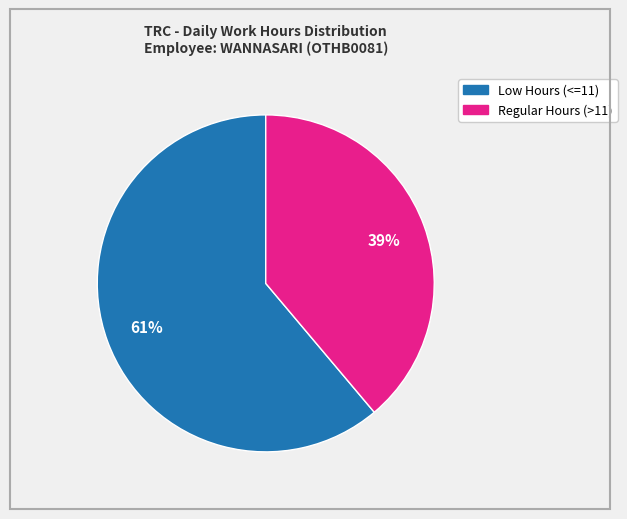

Count the number of slices in the pie.

2